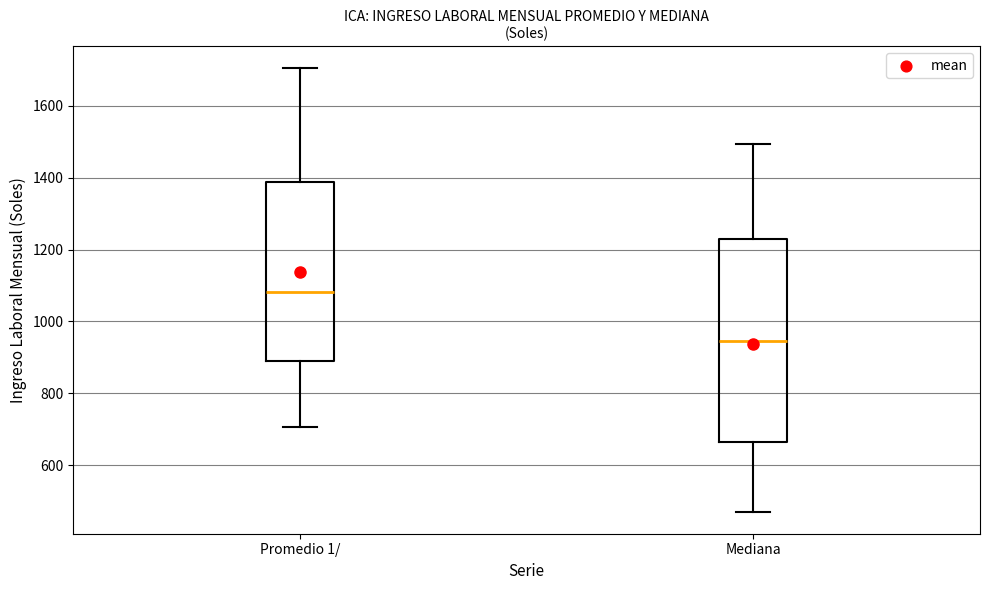

Comparing the boxes themselves (not the whiskers), which one is the tallest?

Mediana